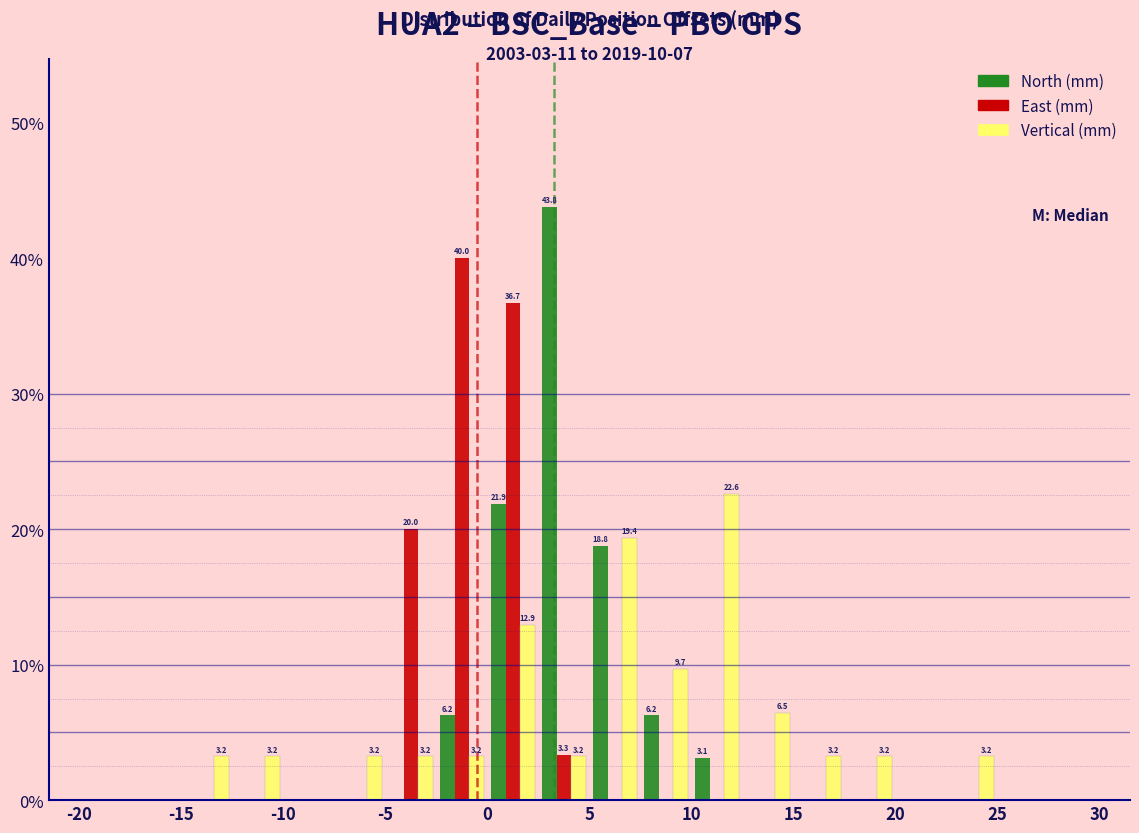

In the North (mm) series, which range on the x-axis has the tallest bar?

2.5 to 5.0